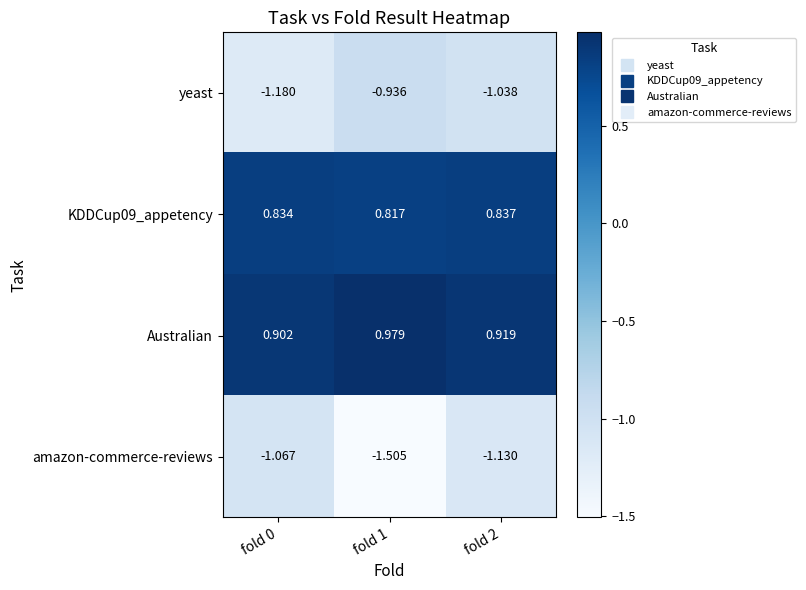

How many series are shown in this chart?

4